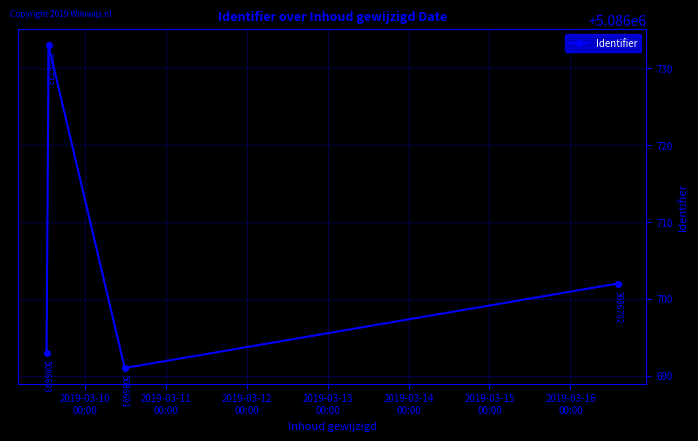

How many points are higher than both their immediate neighbors (excluding endpoints)?

1